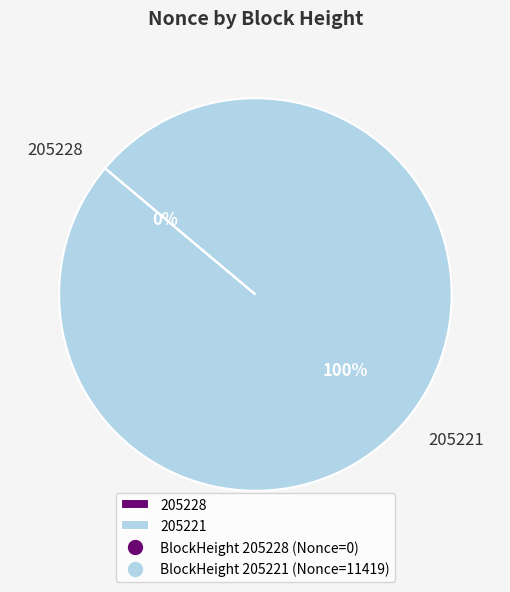

Count the number of slices in the pie.

2